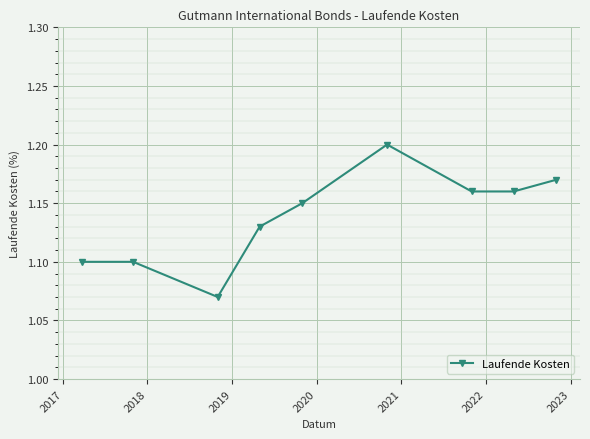

What is the sum of all values?

10.2